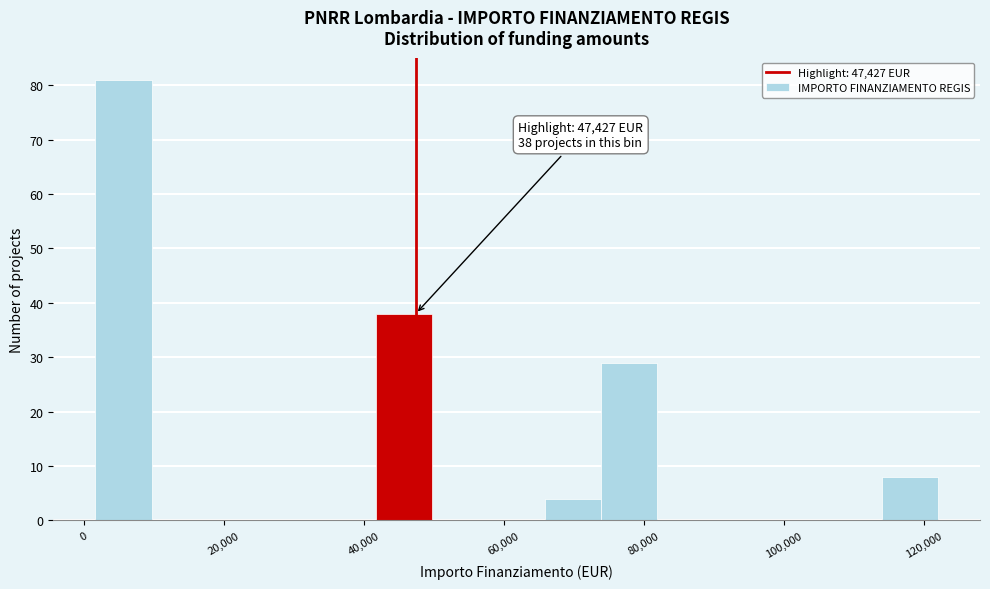

Which range on the x-axis has the tallest bar?

2000 to 10000